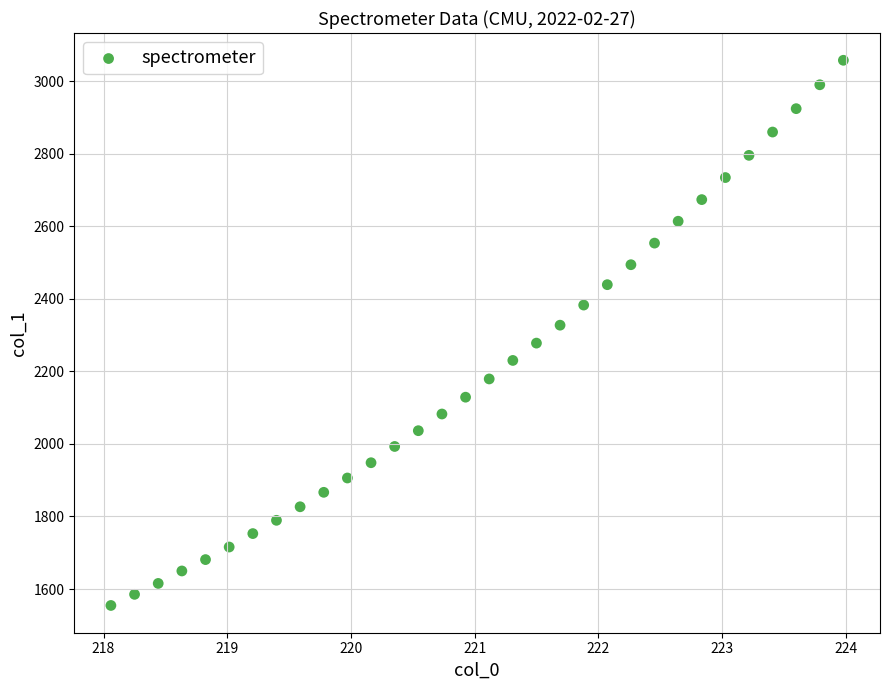

What is the range of X values (max minus min)?

5.9